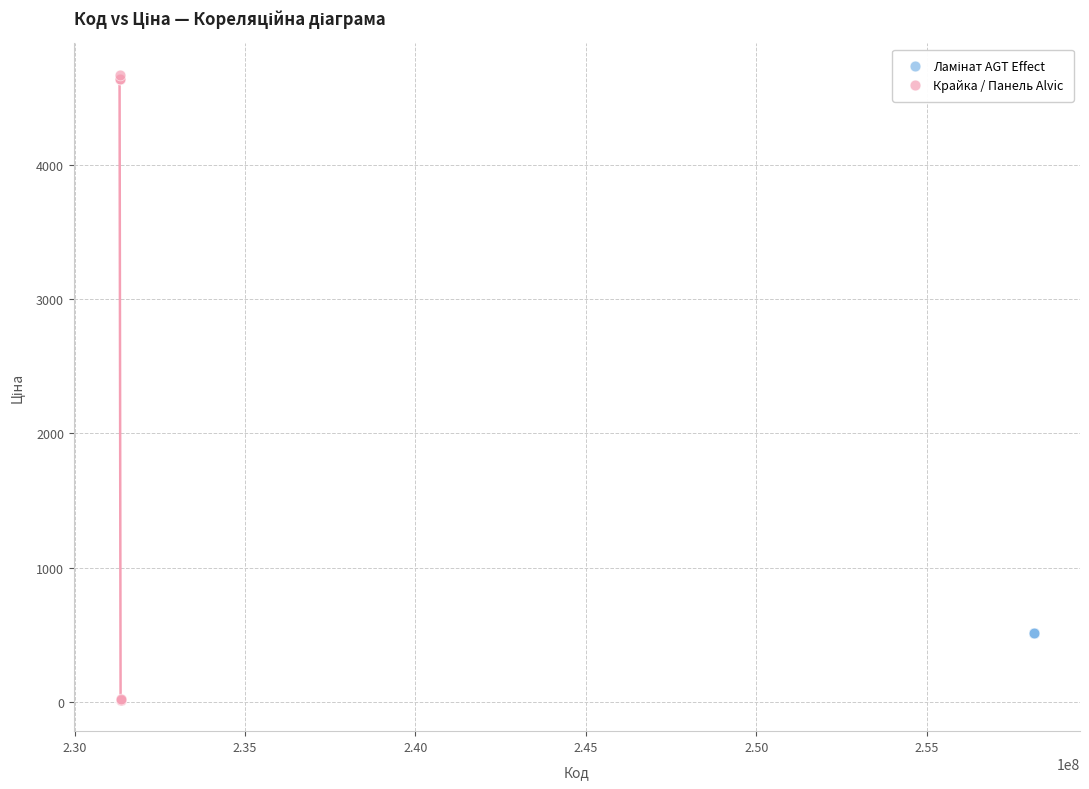

Which series reaches the minimum Y coordinate?

Крайка / Панель Alvic